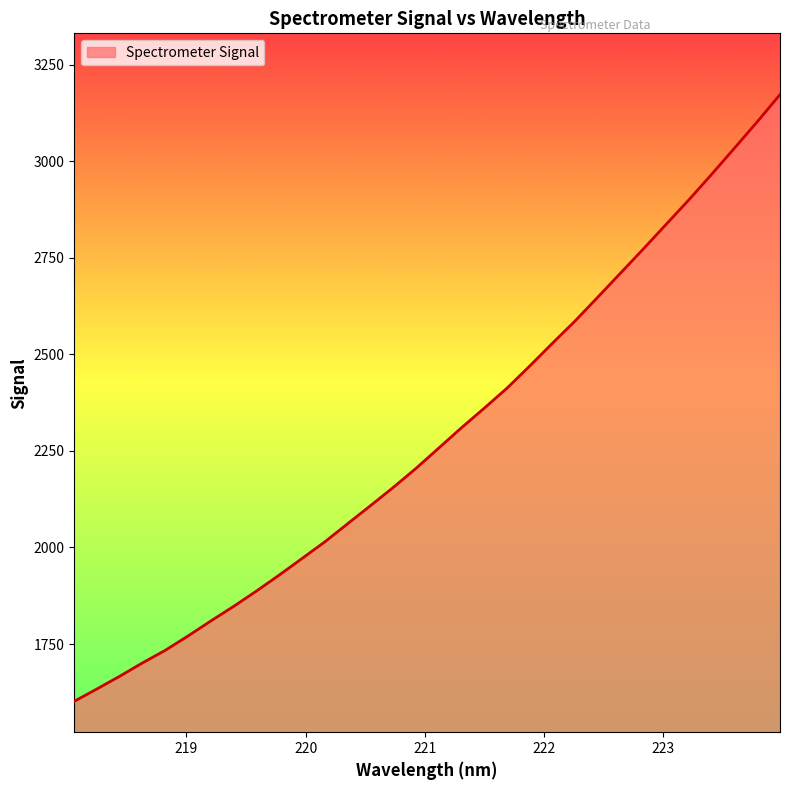

What is the maximum value shown in the chart?

3172.9